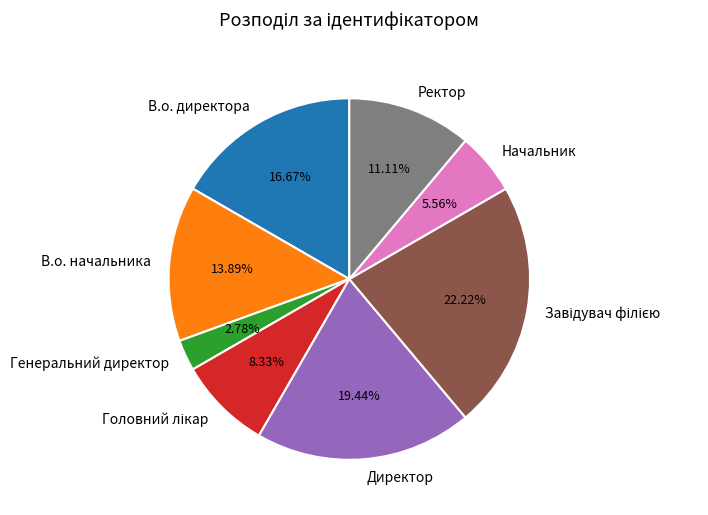

Which has a higher value, Начальник or Генеральний директор?

Начальник